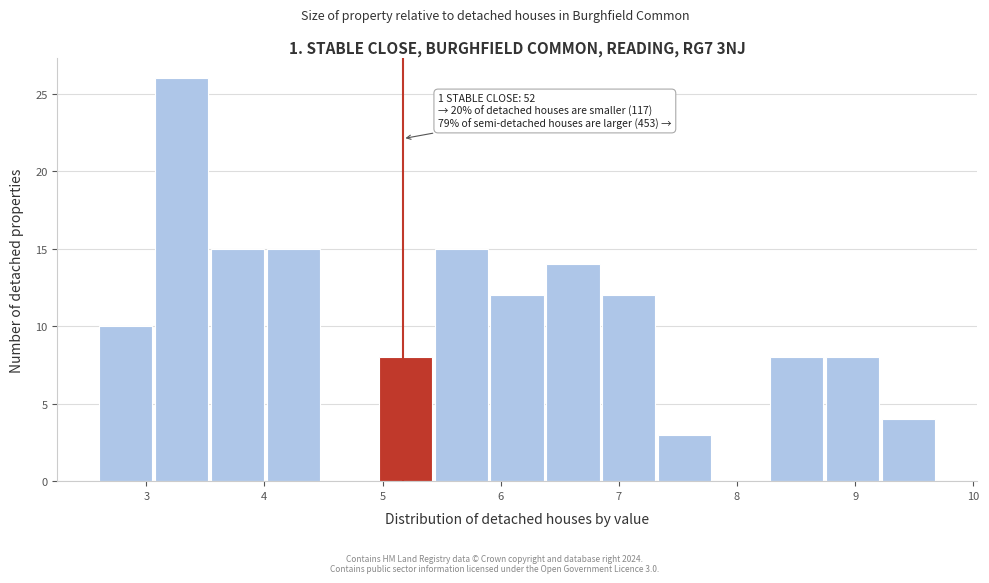

Over which range of the x-axis is the bar tallest?

3.1 to 3.5